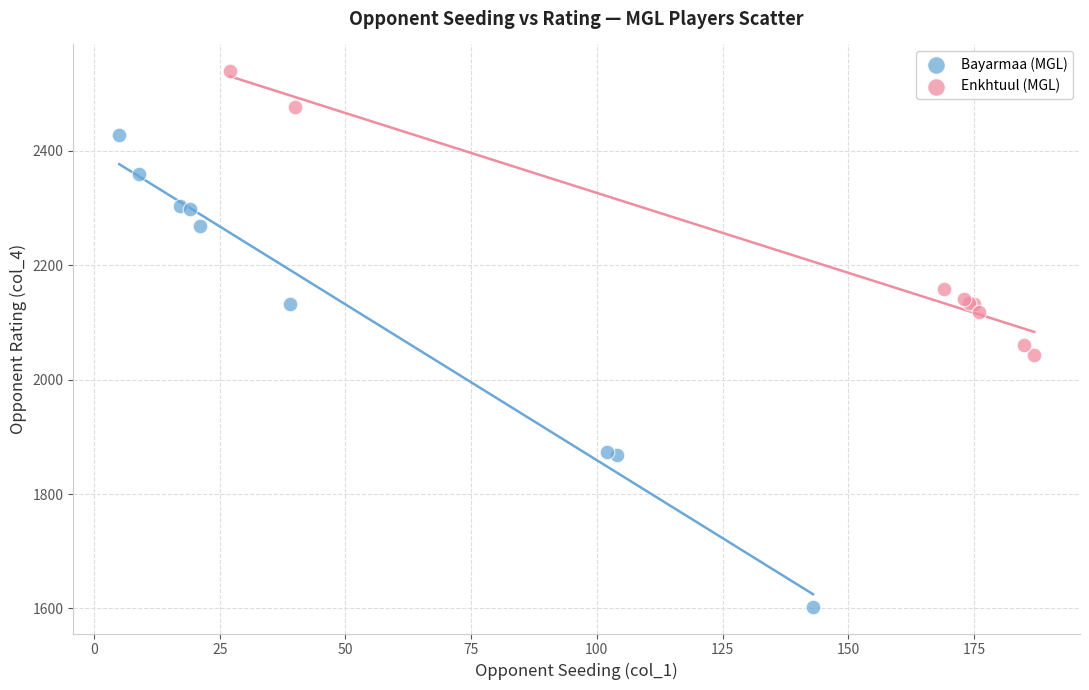

Which series contains the lowest Y value?

Bayarmaa (MGL)